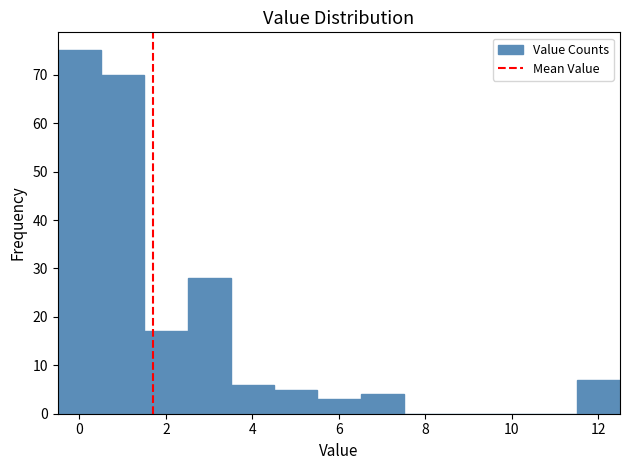

Reading left to right, list every bar in this chart as the range it spans on the x-axis followed by its height. Neither the bar edges nor the heights are printed on the chart, so give them approximately, as read against the axes.

-0.5 to 0.5: 75
0.5 to 1.5: 70
1.5 to 2.5: 17
2.5 to 3.5: 28
3.5 to 4.5: 6
4.5 to 5.5: 5
5.5 to 6.5: 3
6.5 to 7.5: 4
7.5 to 8.5: 0
8.5 to 9.5: 0
9.5 to 10.5: 0
10.5 to 11.5: 0
11.5 to 12.5: 7